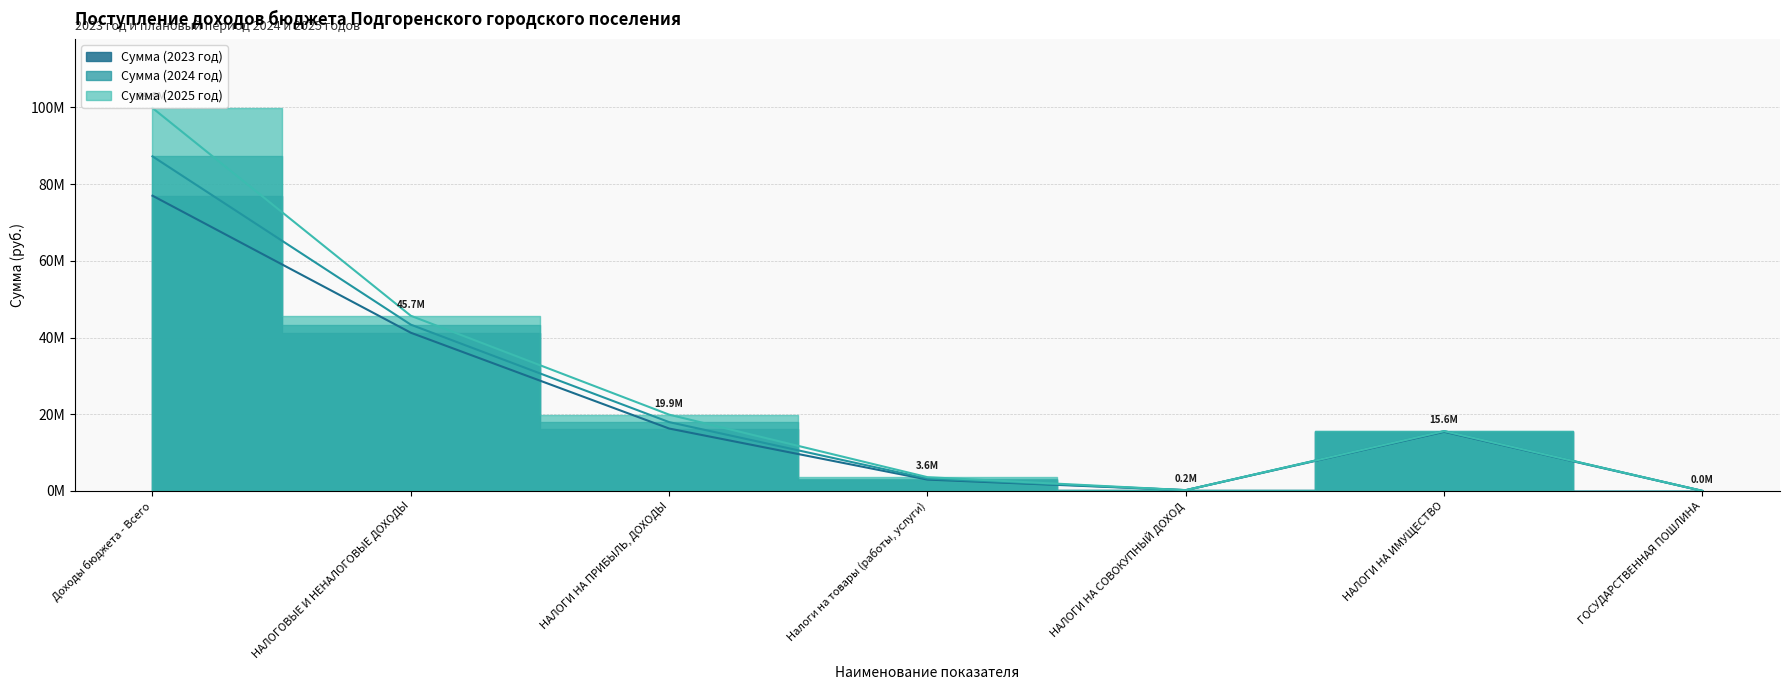

How many data points in Сумма (2023 год) are less than 15420000?

3